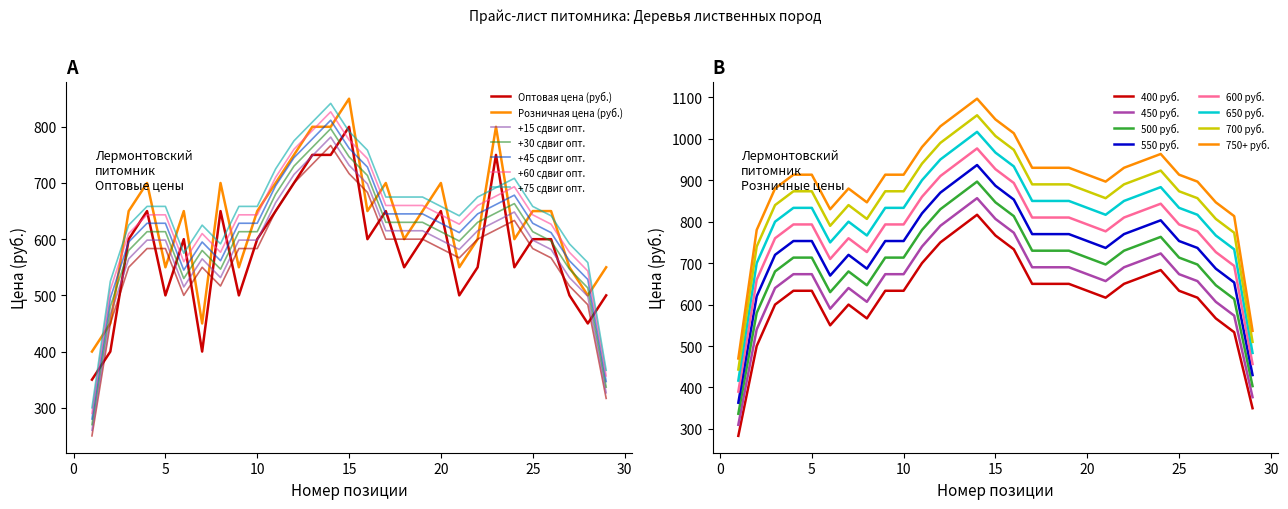

True or false: +30 сдвиг опт. and +60 сдвиг опт. intersect in this chart.

False